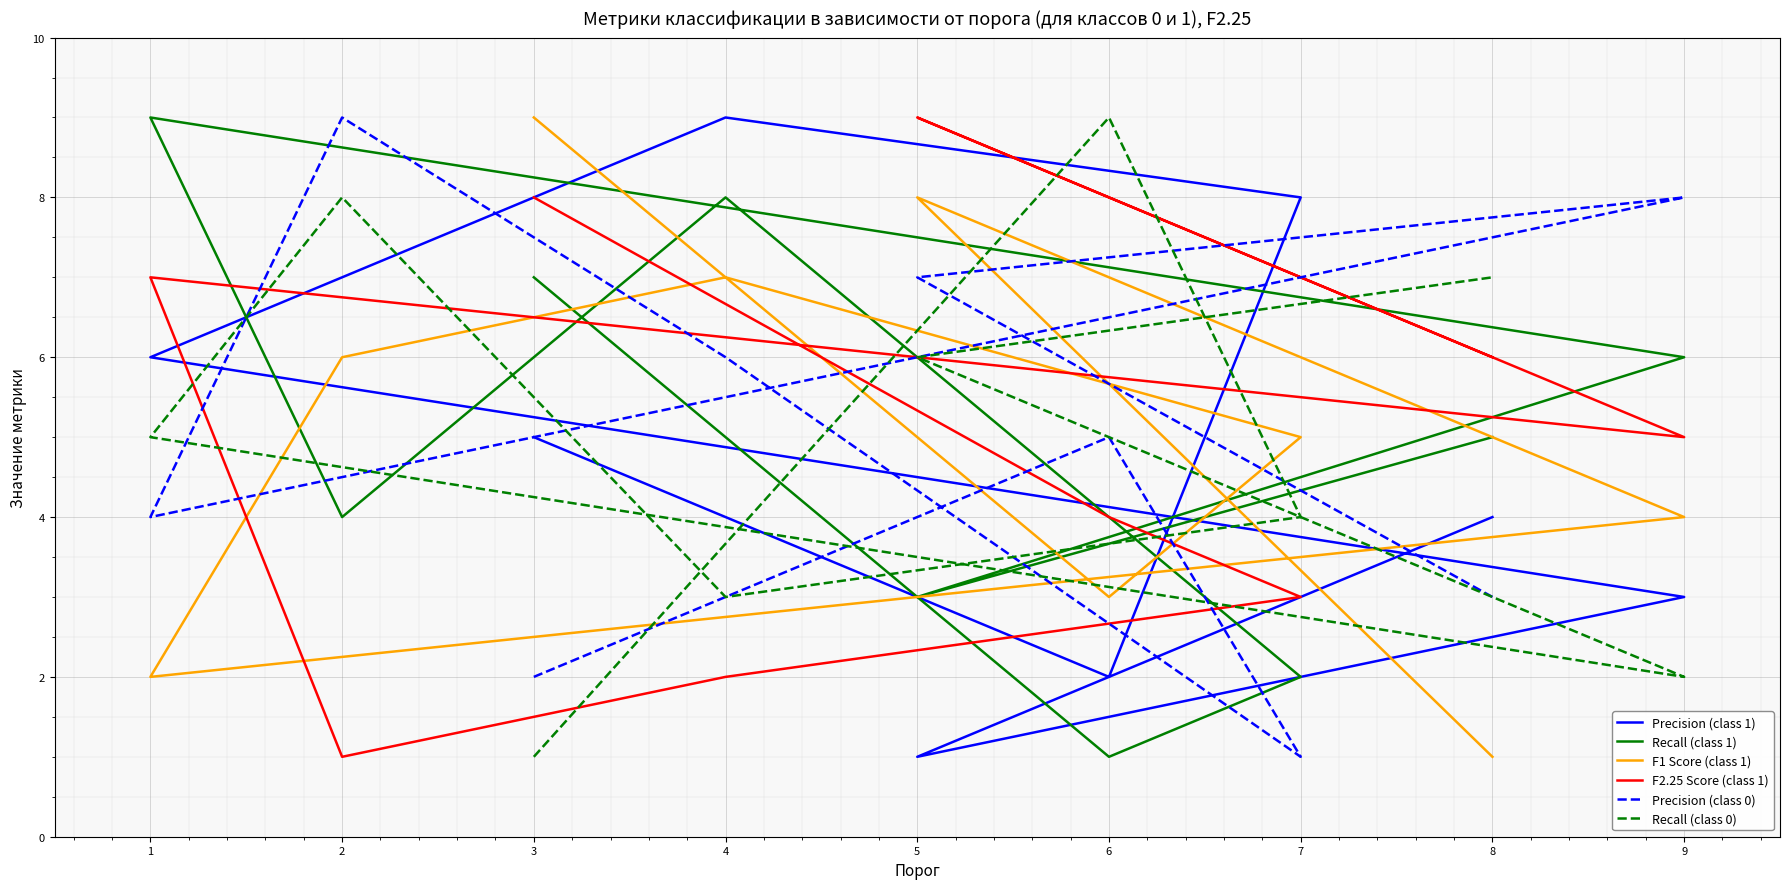

How many data points in F1 Score (class 1) are above 5?

4